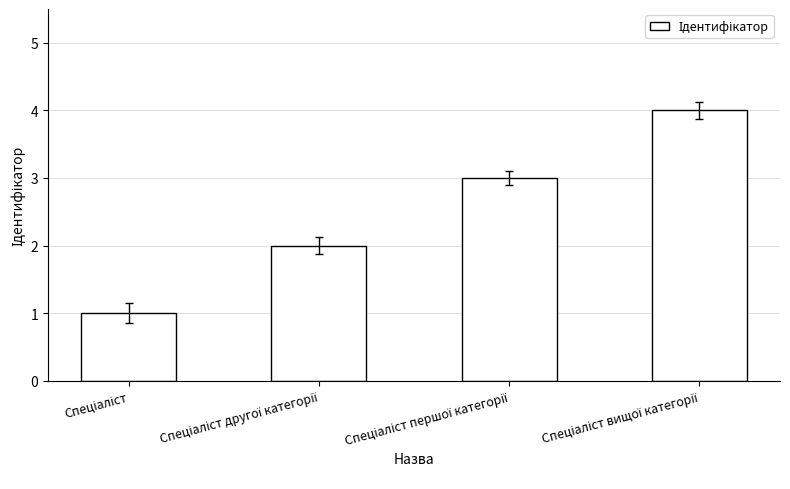

How many values are between 2 and 4?

3